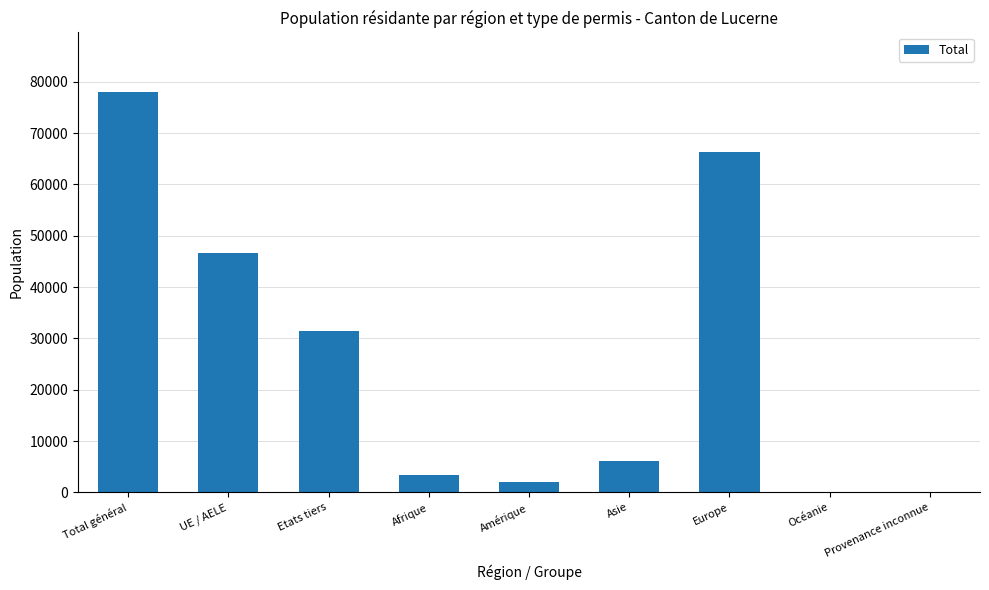

What is the sum of all values?

233730